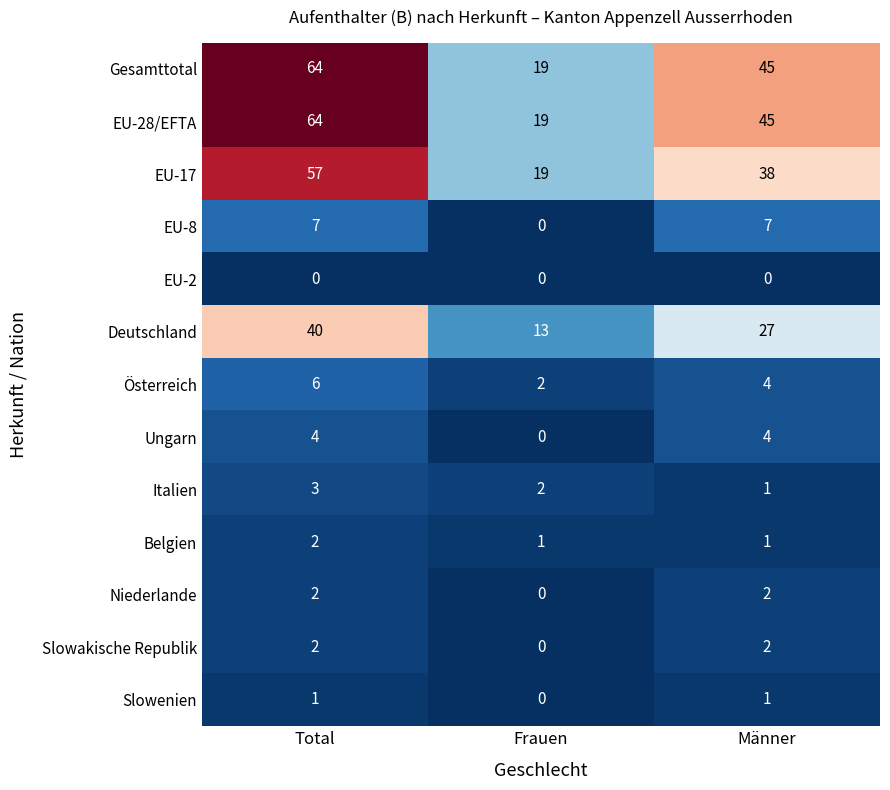

The value of Belgien at Männer is 2. True or false?

False